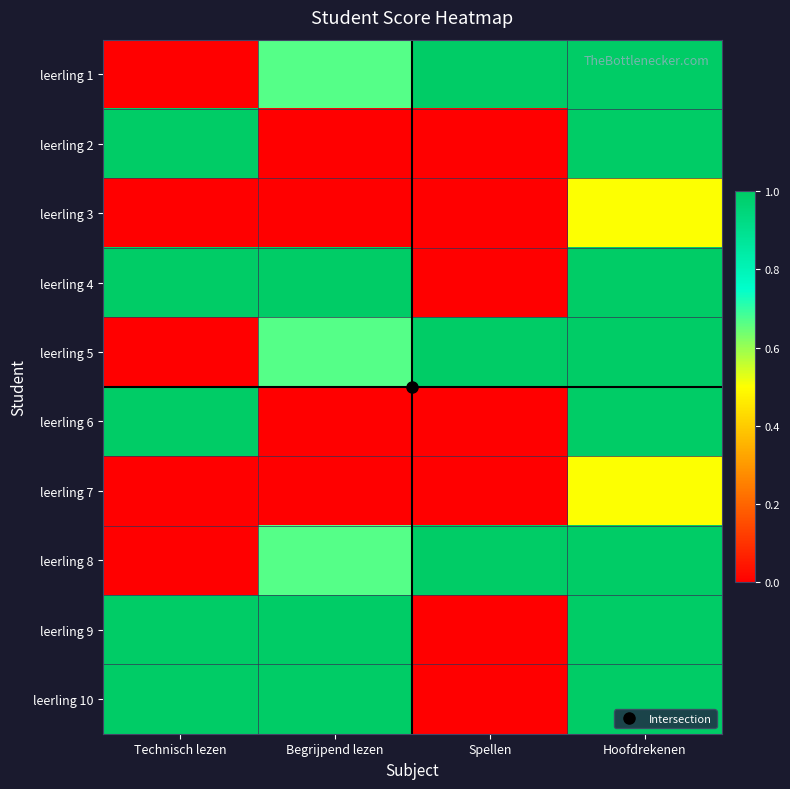

At which category is the sum across all series the highest?

Hoofdrekenen